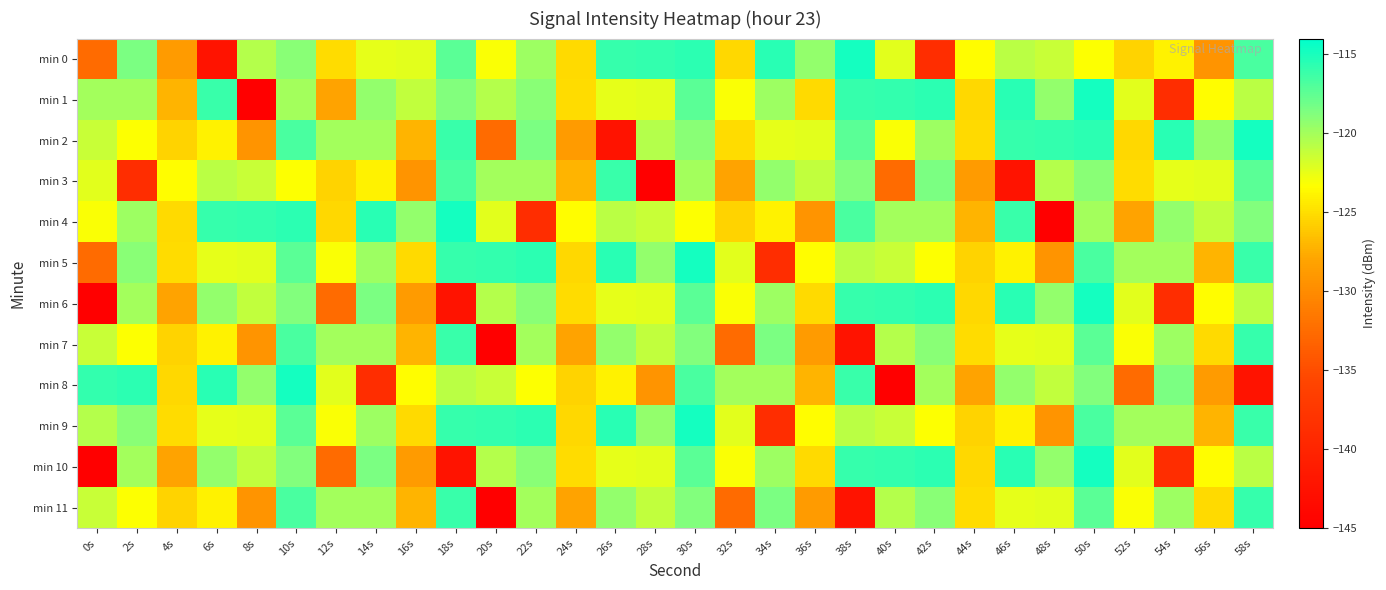

Which series has the largest range (max minus min)?

min 1